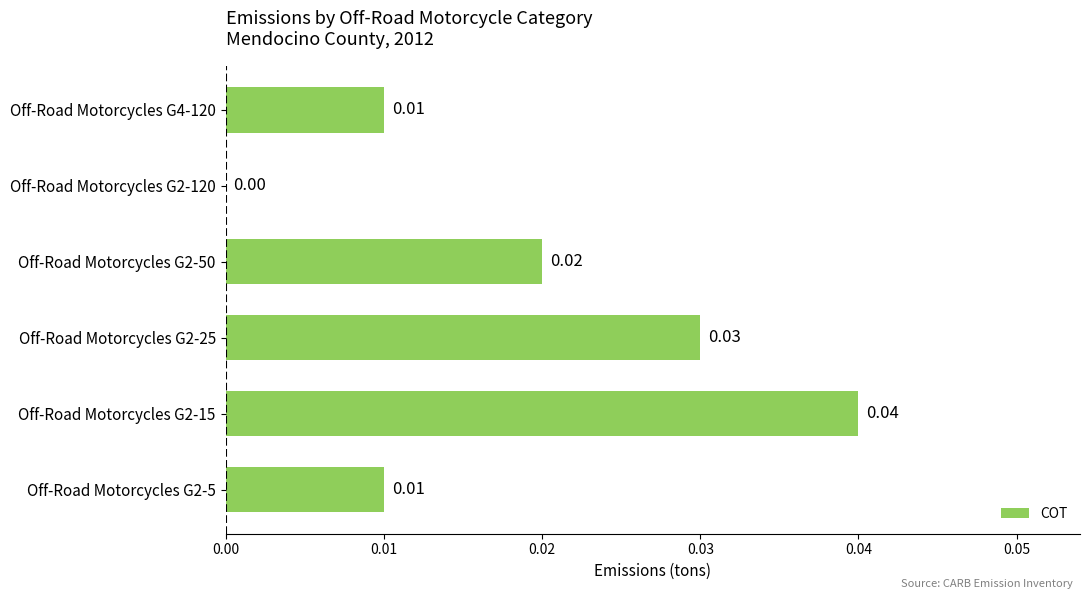

Are the bars grouped side by side (vs. stacked)?

No